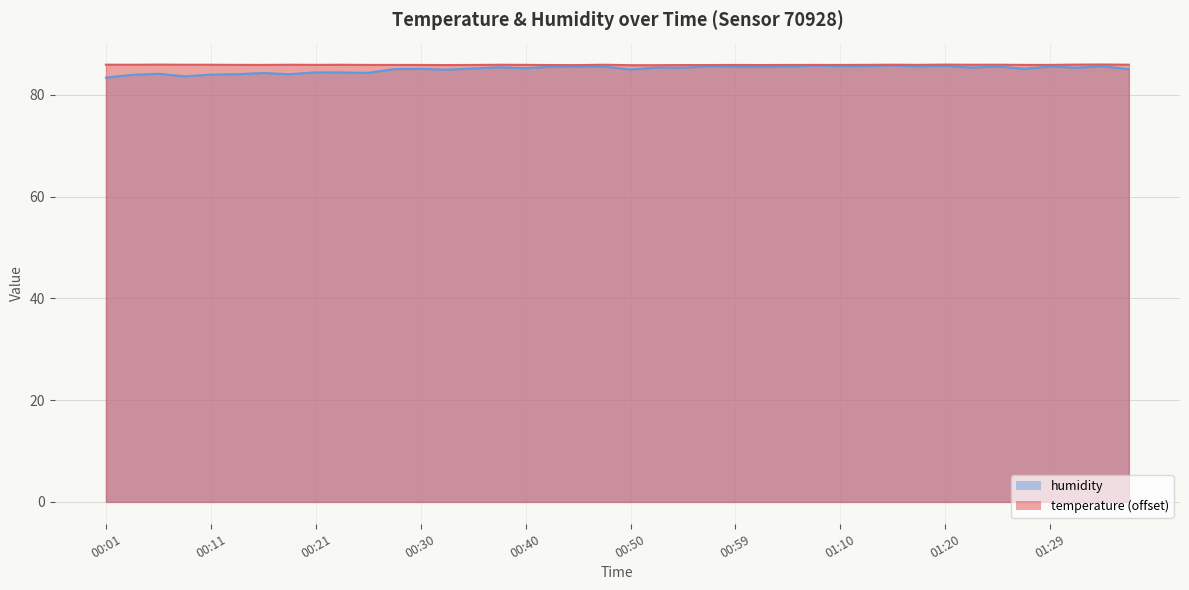

How many lines are shown in the chart?

2